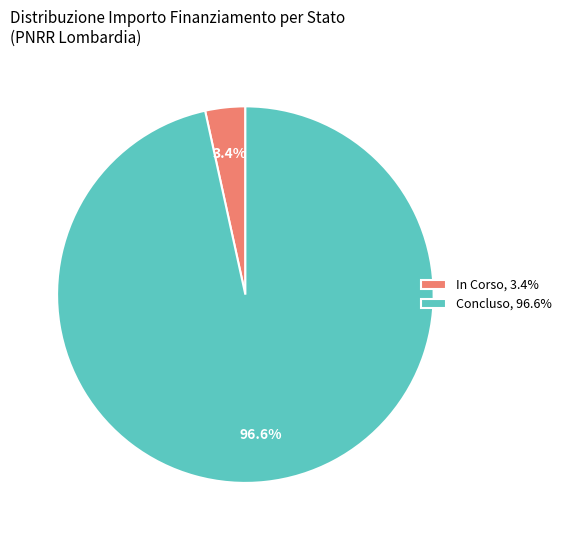

Count the number of slices in the pie.

2